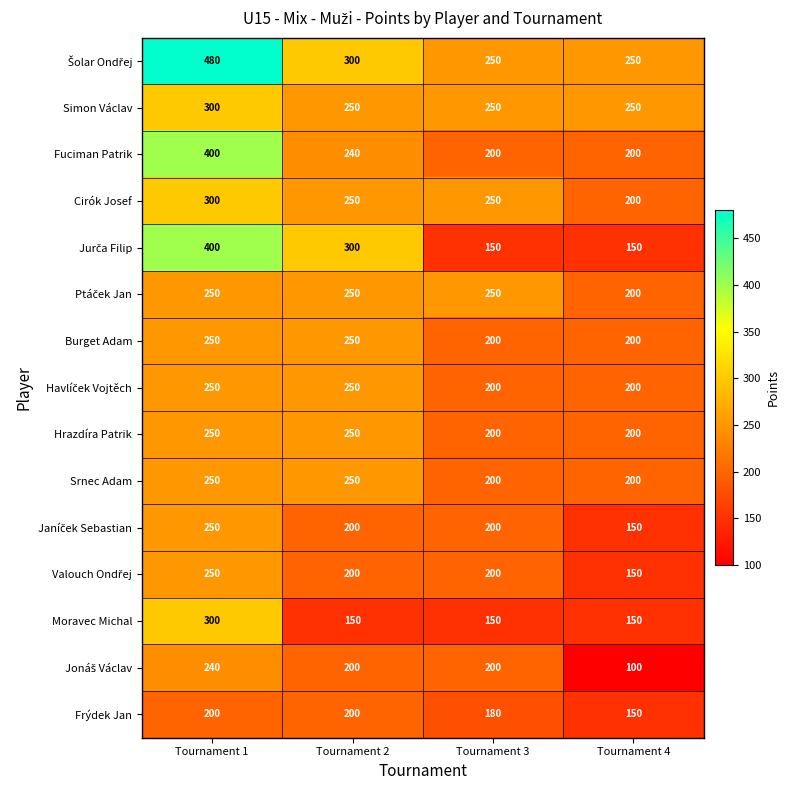

At how many categories does at least one series exceed 189?

4